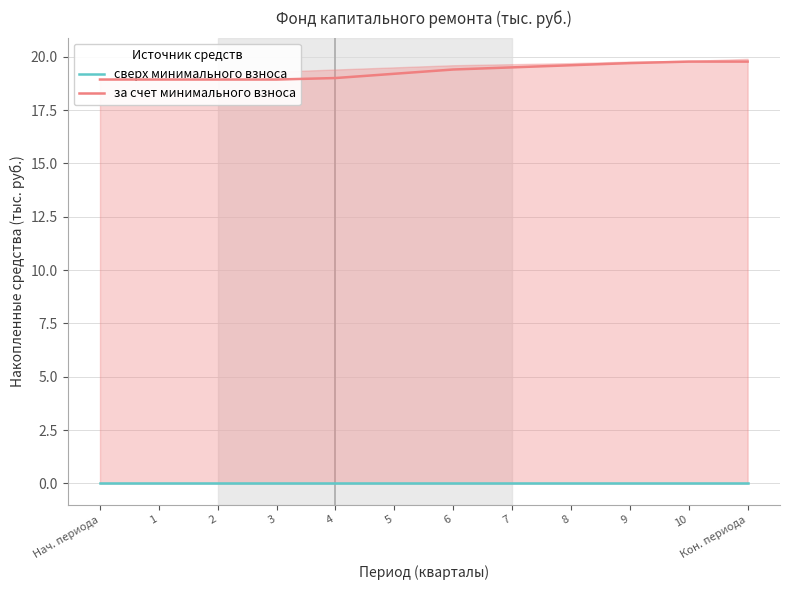

Which series has the widest spread of values?

за счет минимального взноса